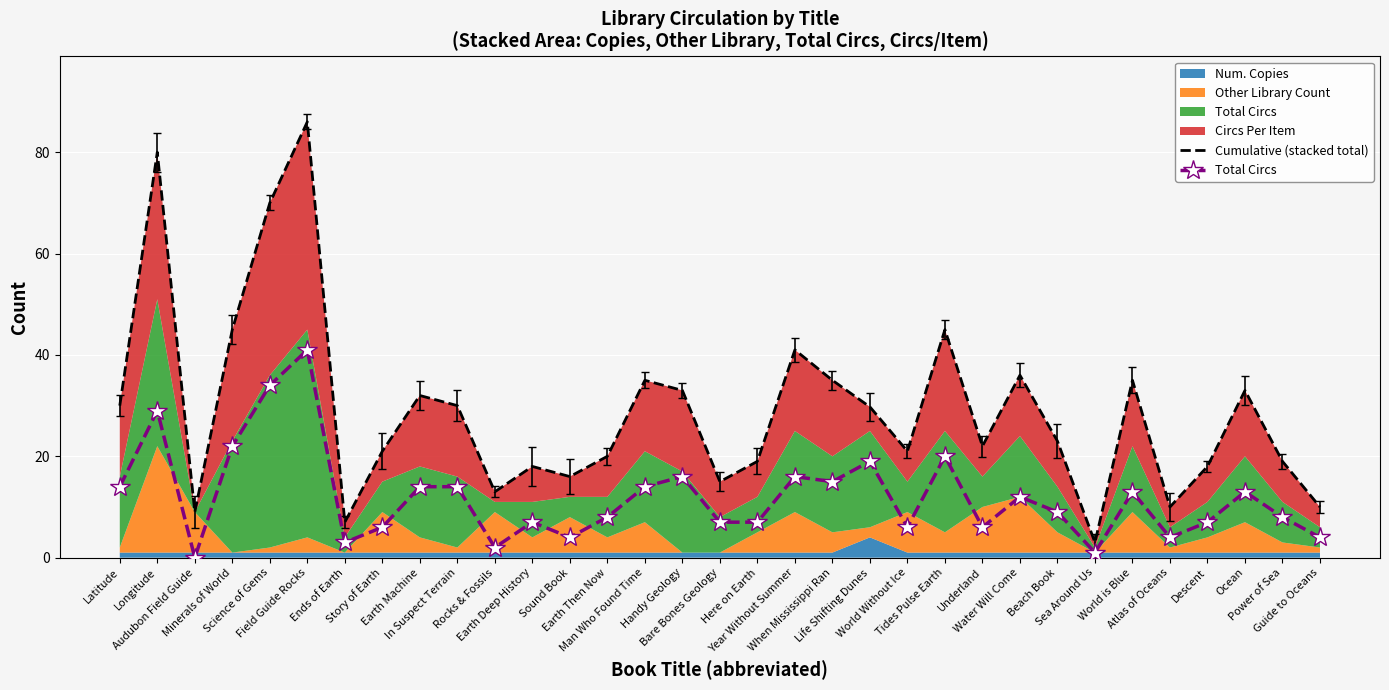

Is it true that Total Circs equals -27.2 at Audubon Field Guide?

False